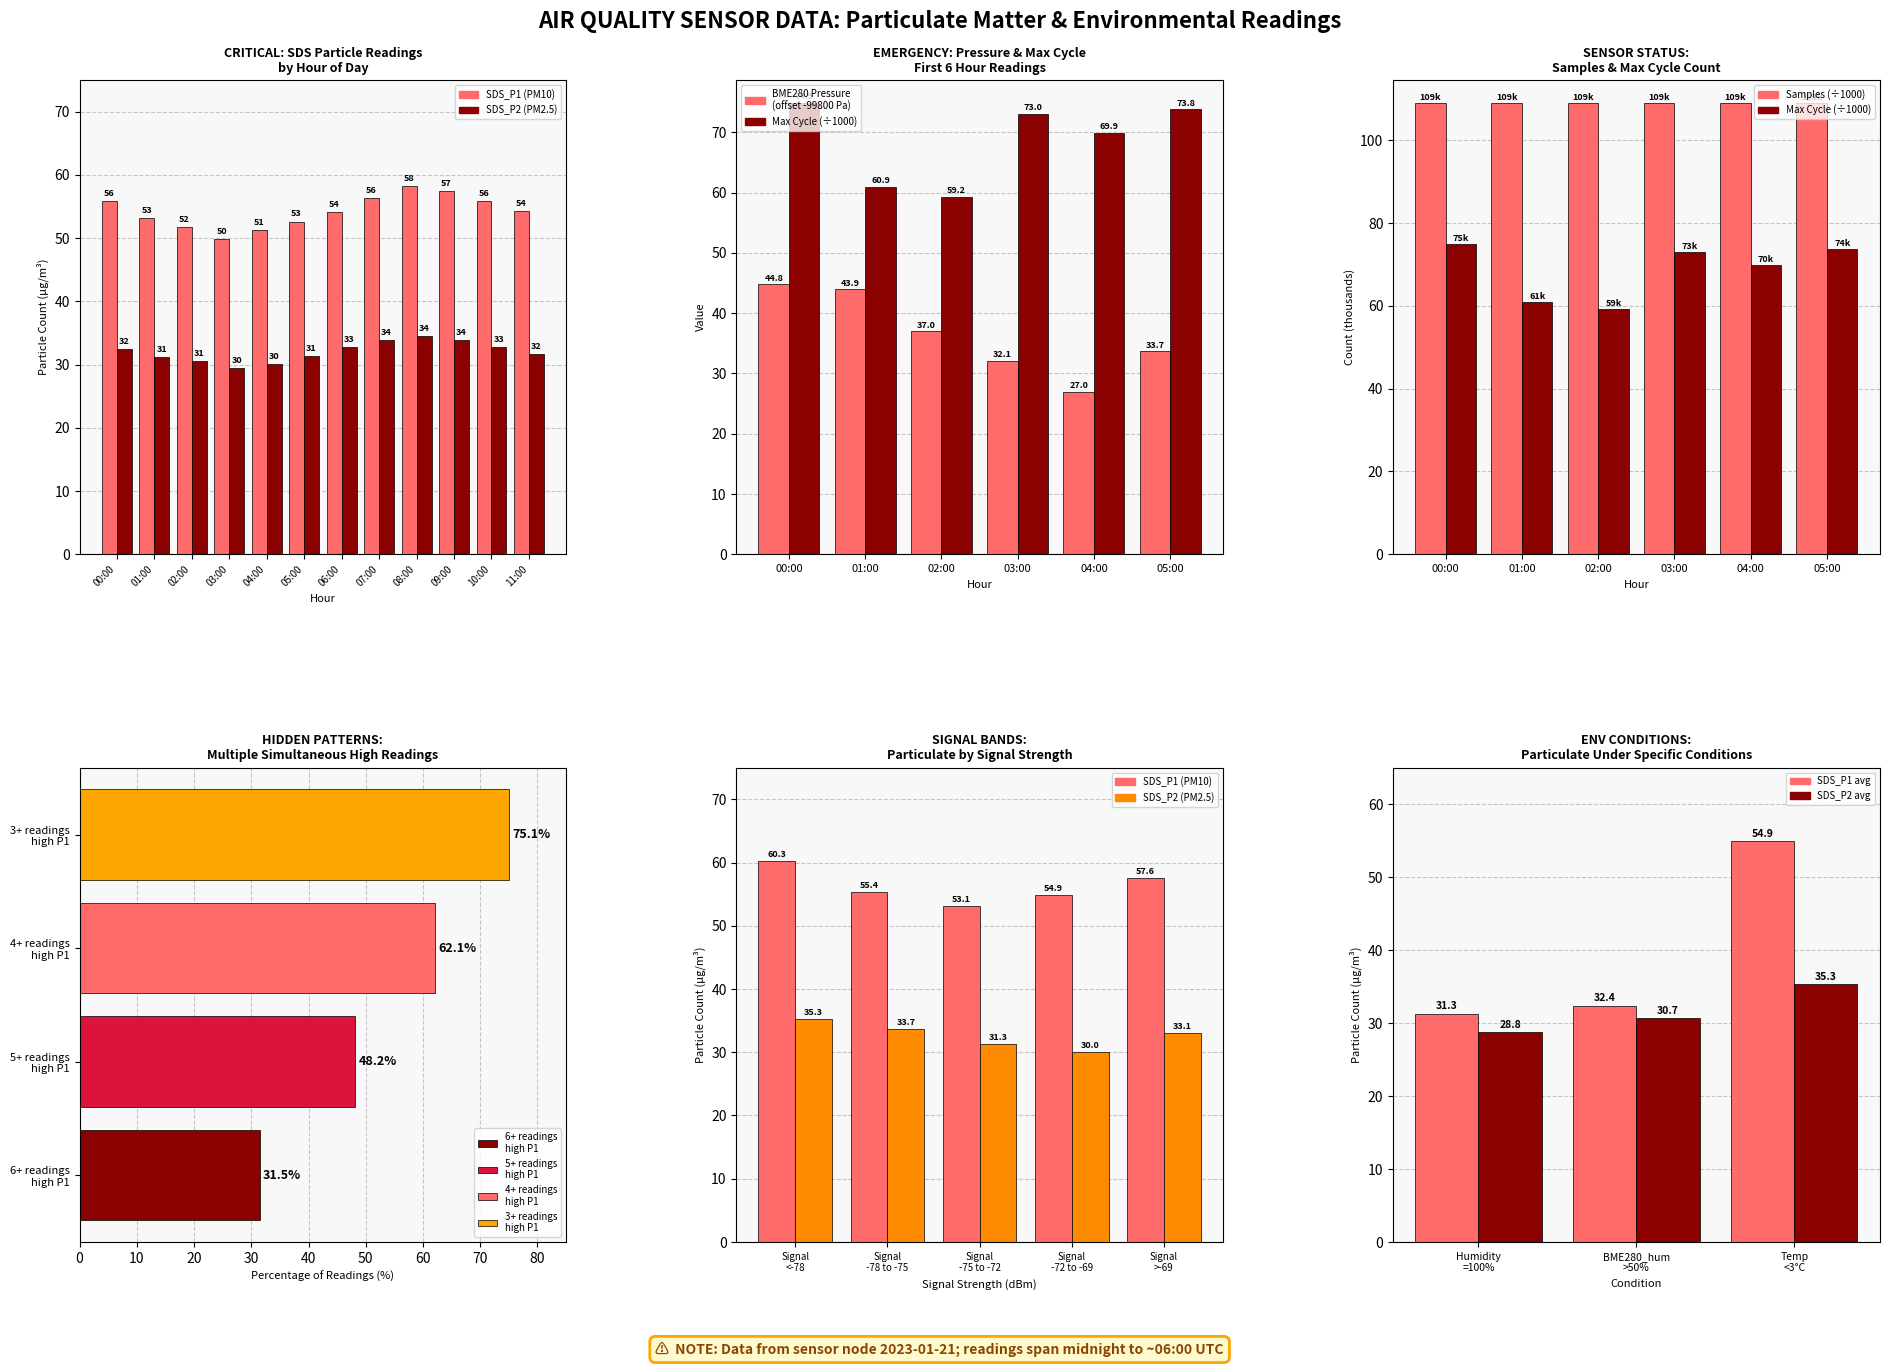

What position from the right is 05:00?

1